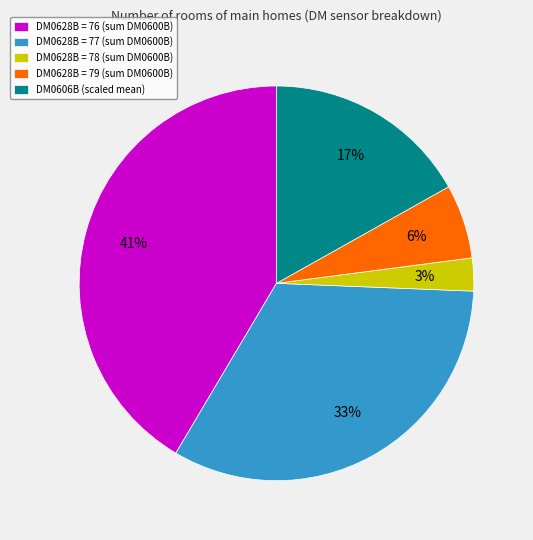

Is the sum of DM0628B = 78 (sum DM0600B) and DM0628B = 76 (sum DM0600B) greater than half?

No